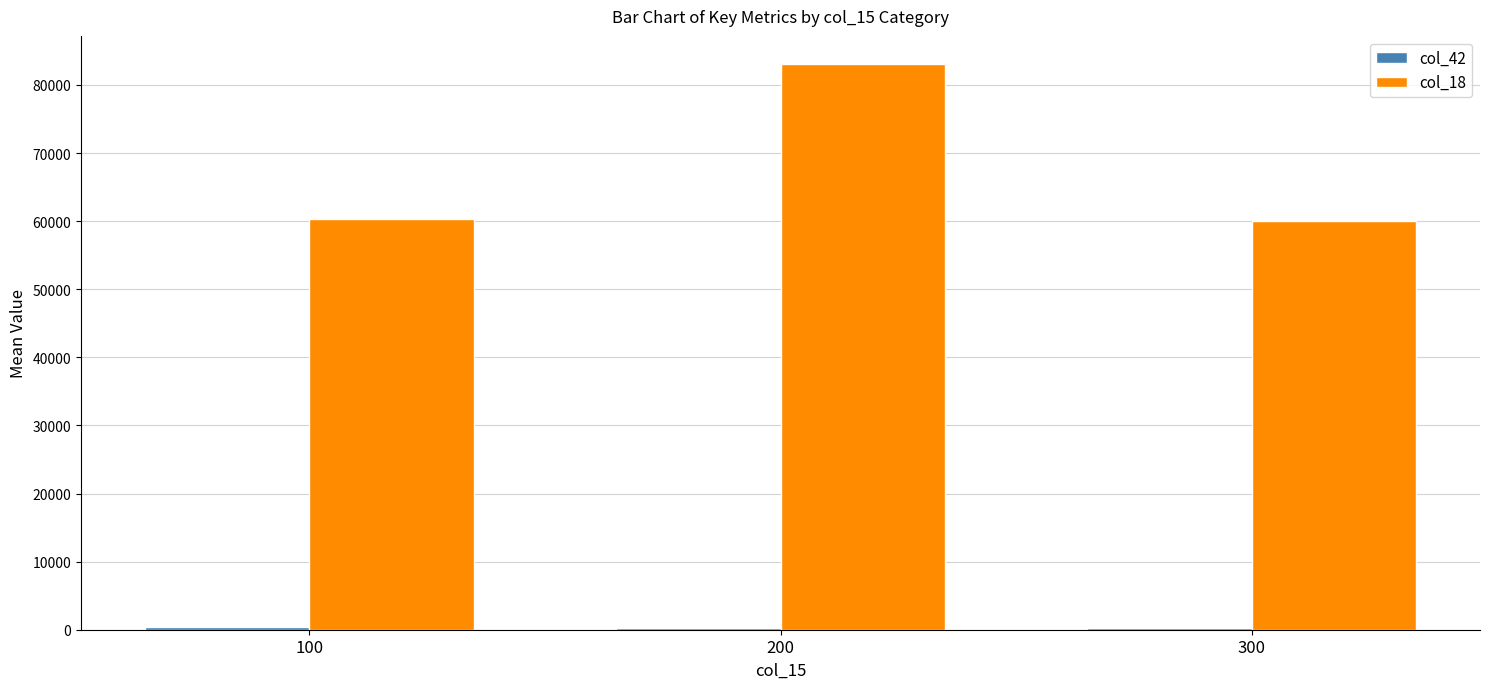

Which series has the largest total across all categories?

col_18